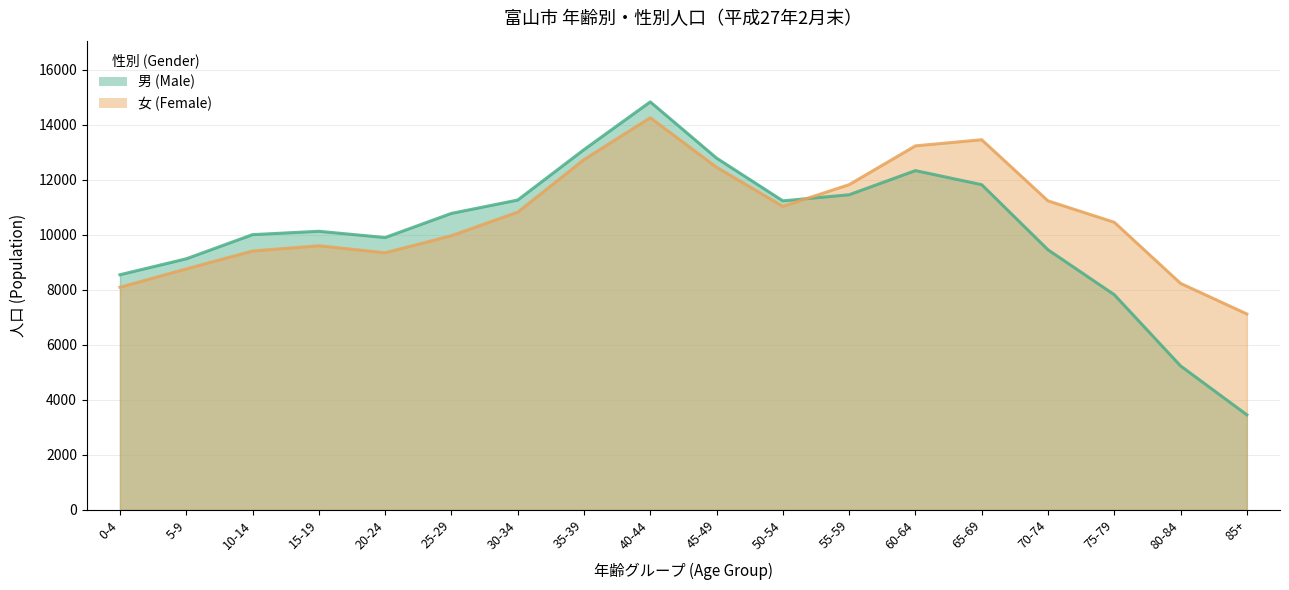

Which category has the highest value across all series?

40-44